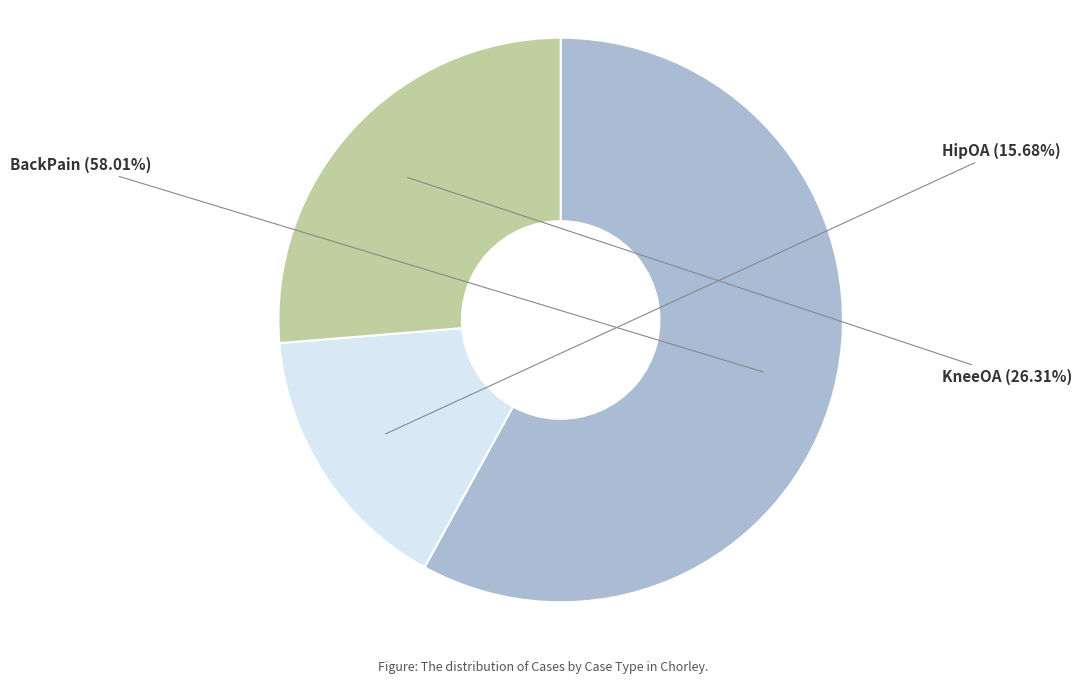

Rank the categories by value from lowest to highest.

HipOA, KneeOA, BackPain